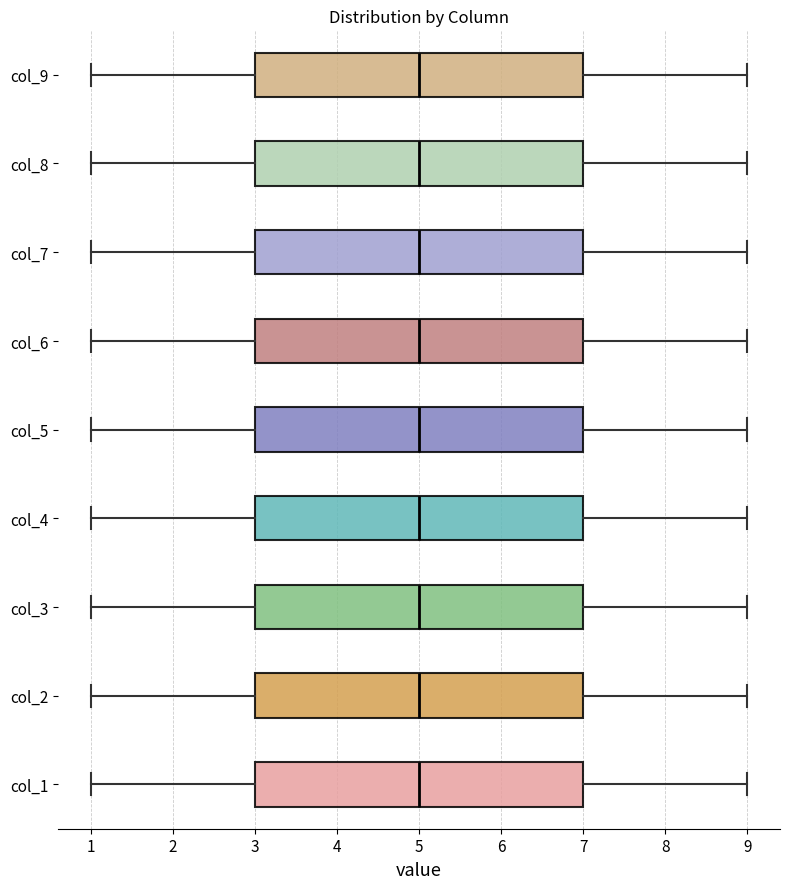

Where is the right edge of the box for col_1 on the x-axis? The values are not printed on the chart, so give them approximately, as read against the axis.

7